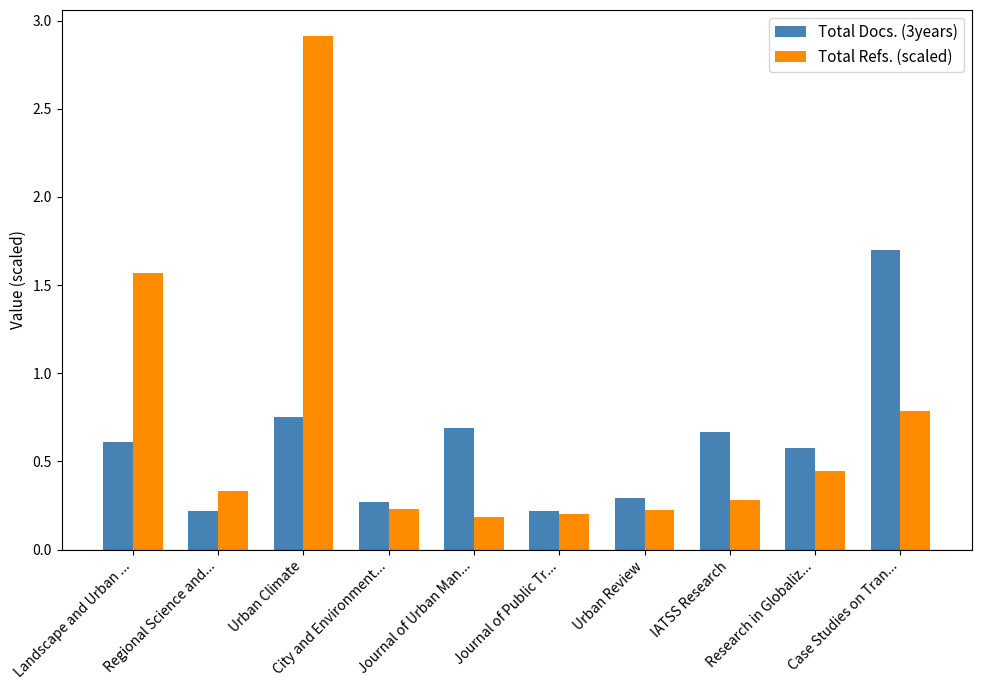

What is the difference between the maximum and minimum values in the Total Docs. (3years) series?

1.5